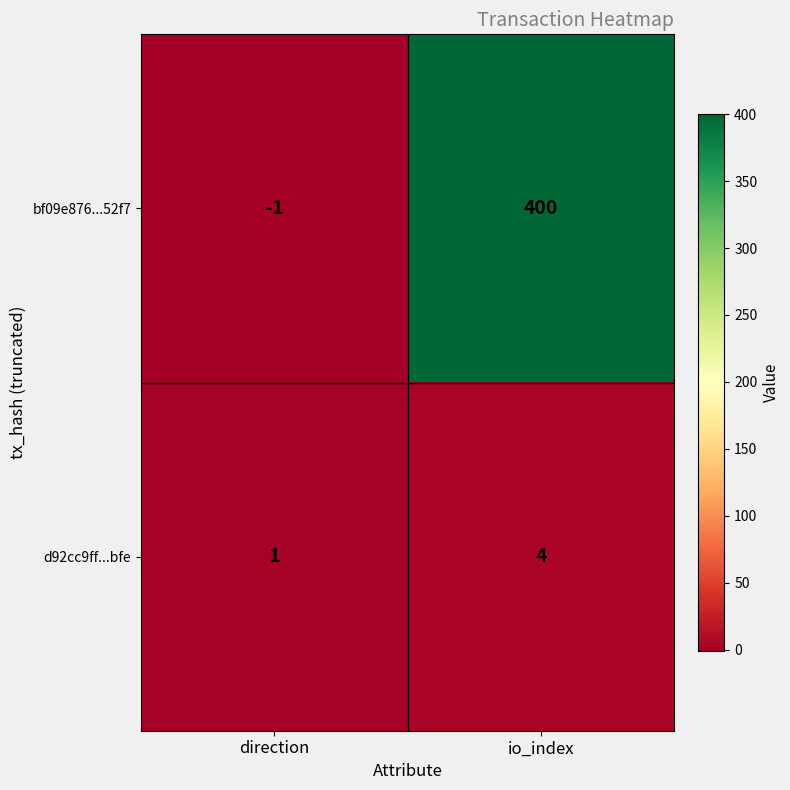

Reading left to right, list all the values displayed in this chart.

bf09e876...52f7: direction=-1	io_index=400
d92cc9ff...bfe: direction=1	io_index=4